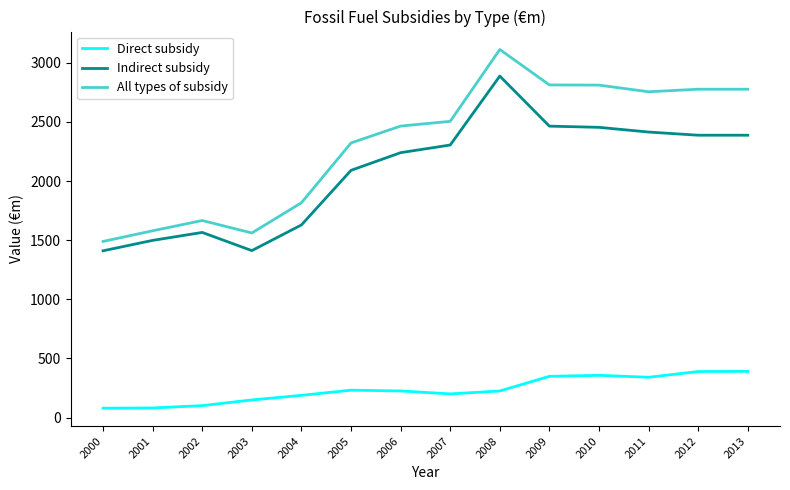

Which category has the highest value in the All types of subsidy series?

2008